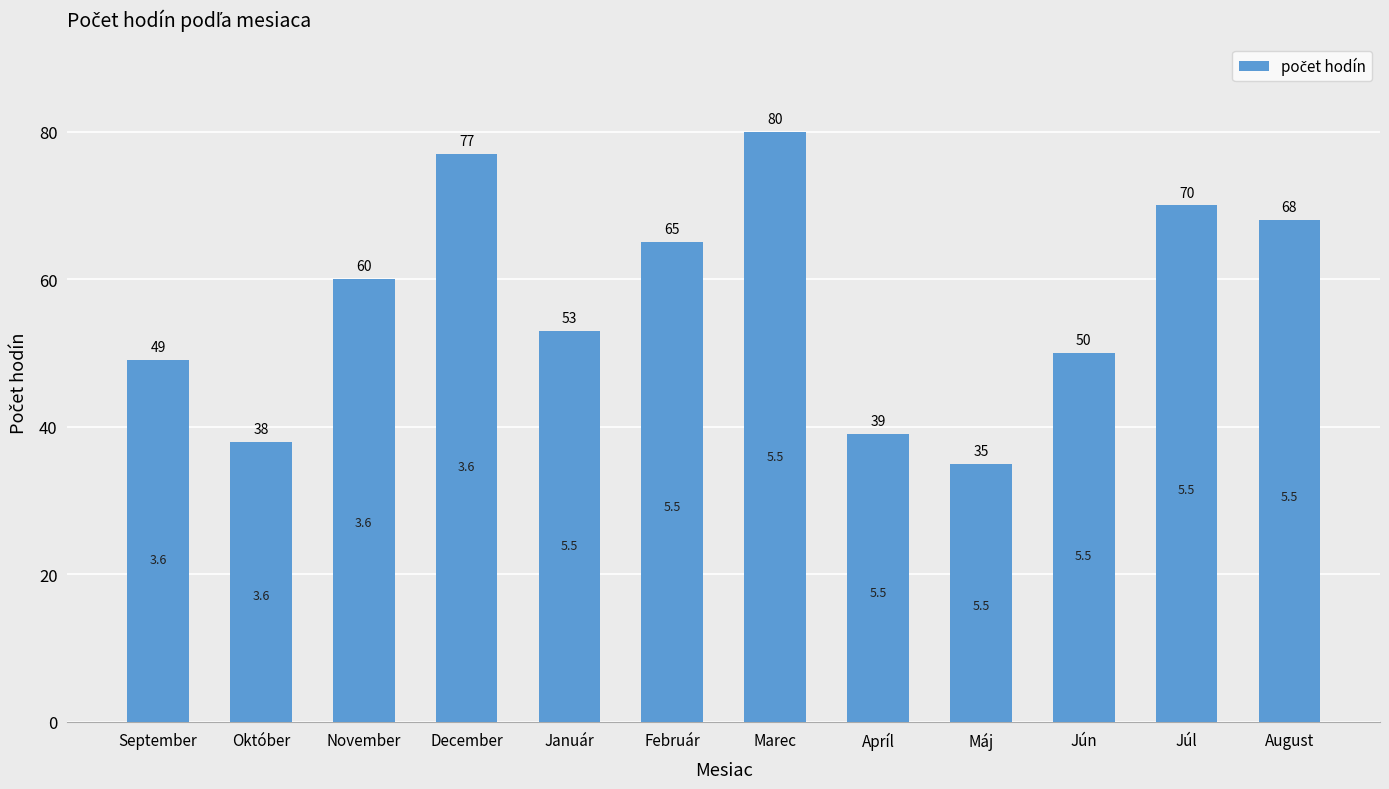

Which has a higher value, Október or Február?

Február